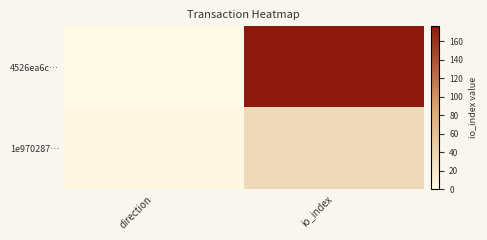

Reading right to left, transcribe all the data shown in this chart.

4526ea6c…: io_index=176	direction=0
1e970287…: io_index=34	direction=2